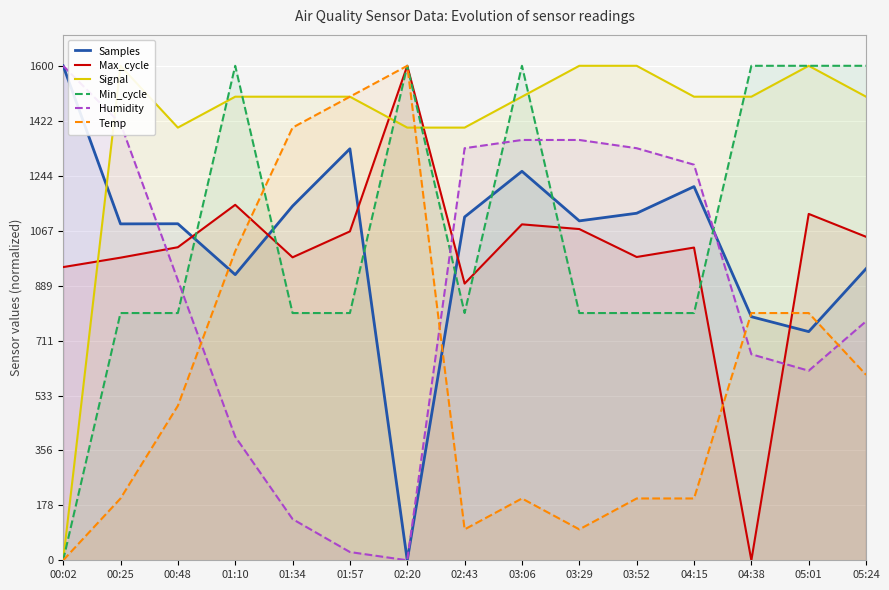

How many lines are shown in the chart?

6